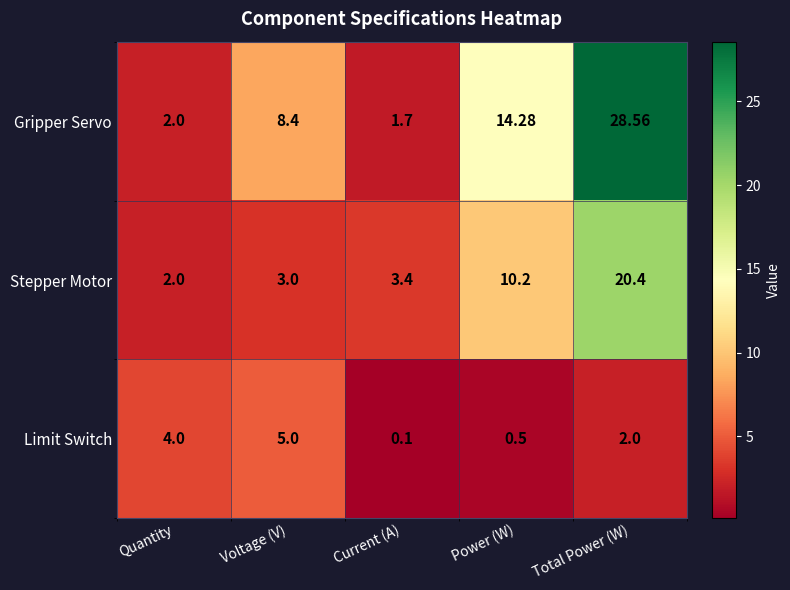

Is the value of Gripper Servo at Voltage (V) greater than the value of Stepper Motor at Power (W)?

No